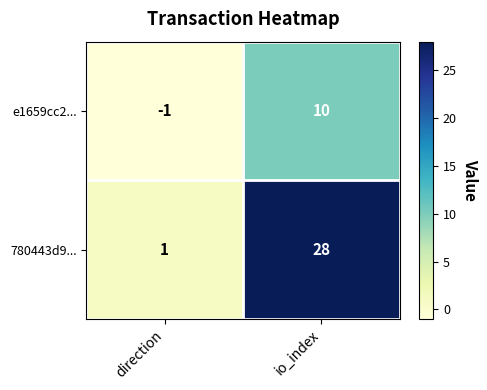

The value of 780443d9... at direction is 2. True or false?

False